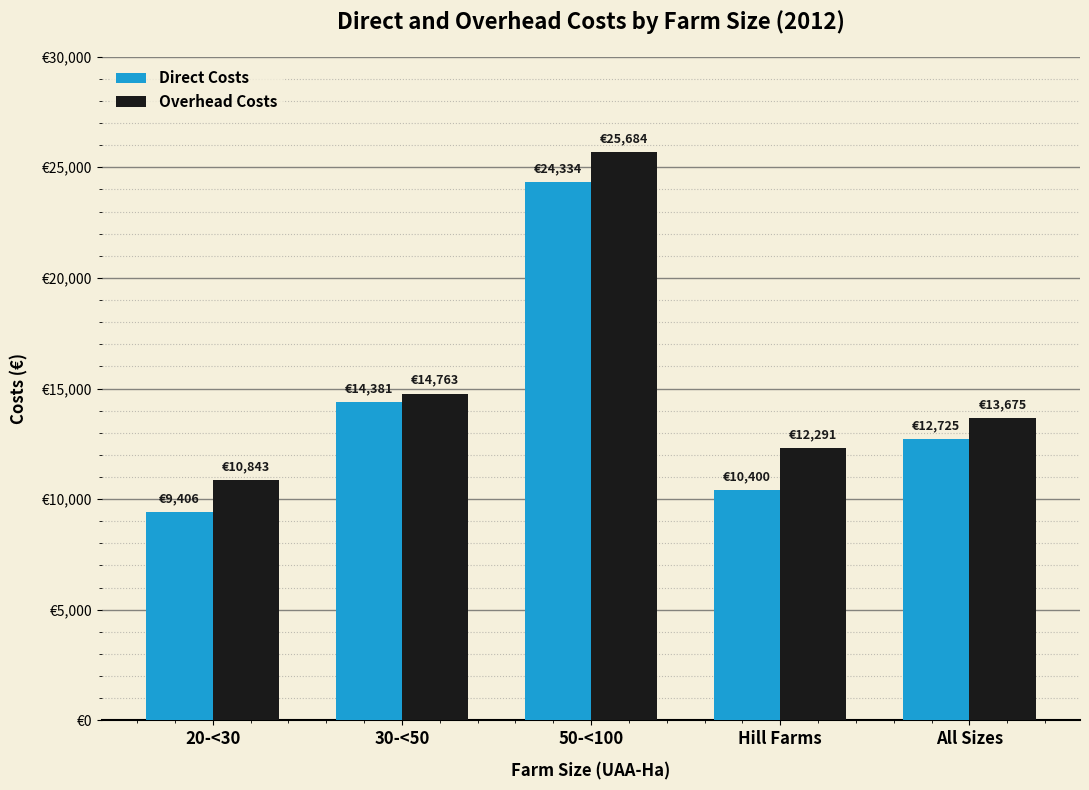

Does the chart contain any negative values?

No